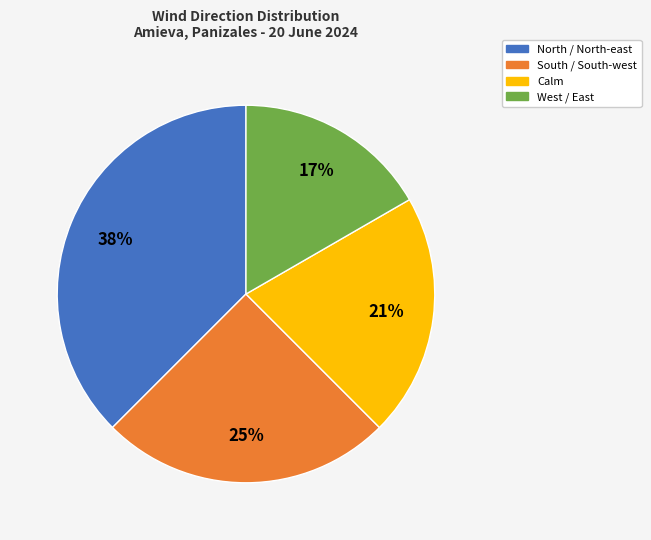

To the nearest percent, what is the difference between the largest and smallest slice percentages?

21%